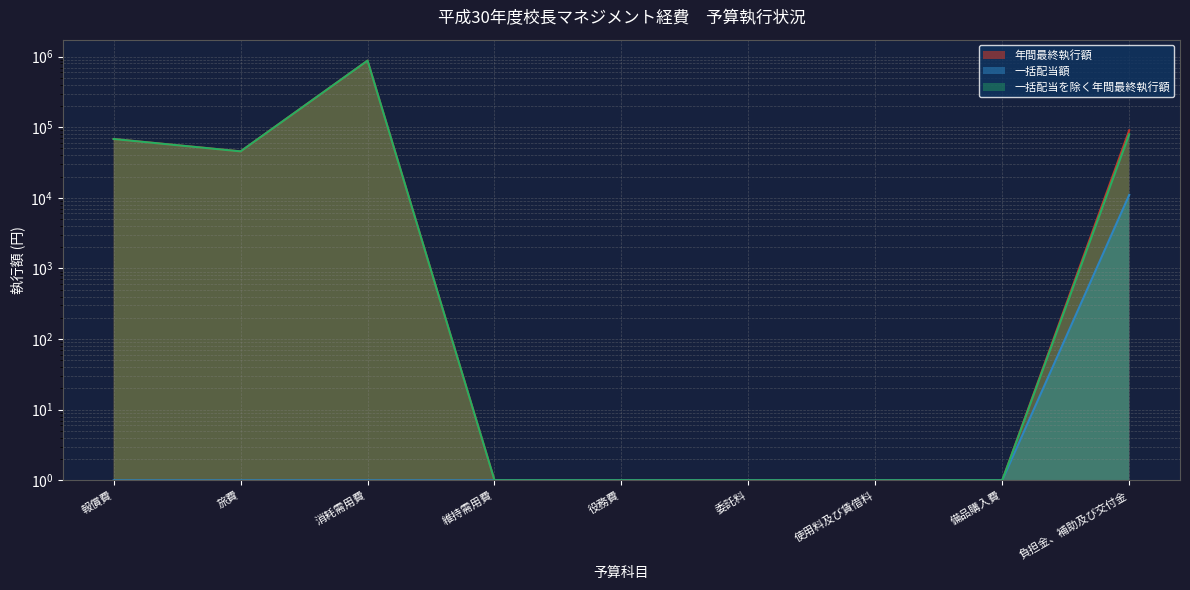

True or false: 一括配当額 has more than 0 points higher than both neighbors.

False